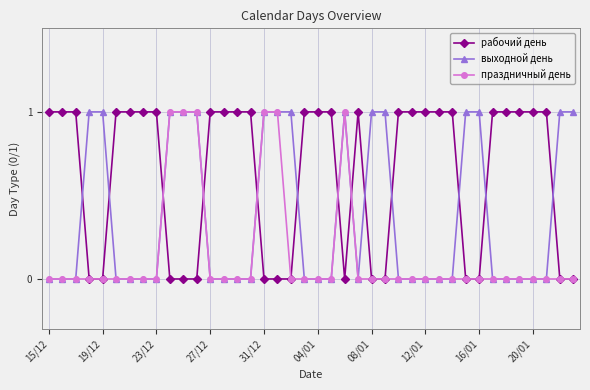

Rank the series by their average value, from lowest to highest.

праздничный день, выходной день, рабочий день